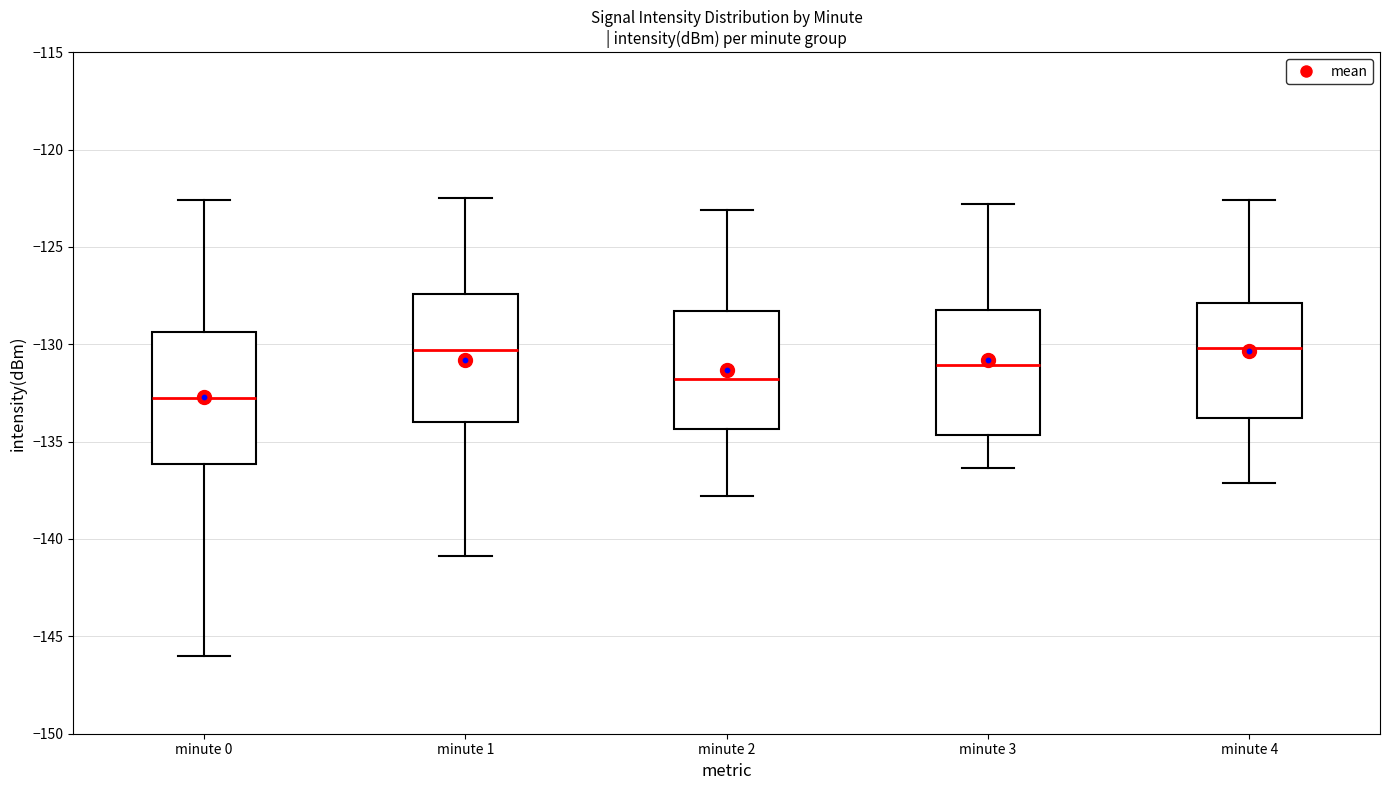

Reading left to right, transcribe this box plot: for each box, give where its median line is, the range the box spans, and where its two whiskers end, as read against the y-axis. The values are not printed on the chart, so give them approximately, as read against the axis.

minute 0: median -133.0, box -136.0 to -129.5, whiskers -146.0 to -122.5
minute 1: median -130.5, box -134.0 to -127.5, whiskers -141.0 to -122.5
minute 2: median -132.0, box -134.5 to -128.5, whiskers -138.0 to -123.0
minute 3: median -131.0, box -134.5 to -128.5, whiskers -136.5 to -123.0
minute 4: median -130.0, box -134.0 to -128.0, whiskers -137.0 to -122.5